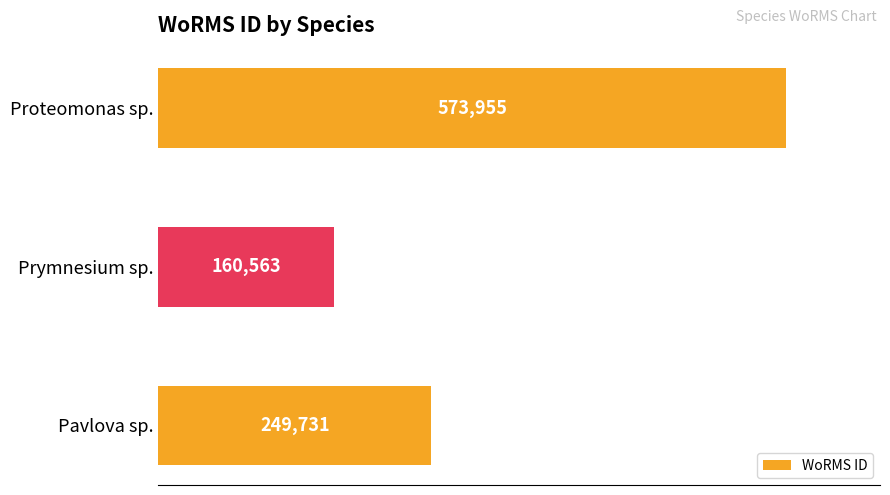

What is the difference between the maximum and second lowest values?

324224